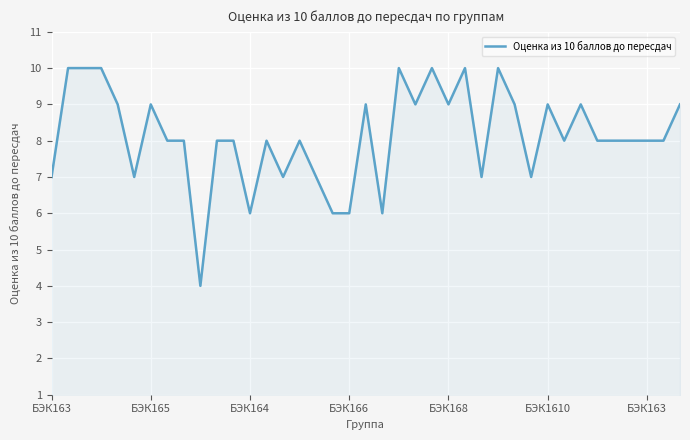

How many lines are shown in the chart?

1